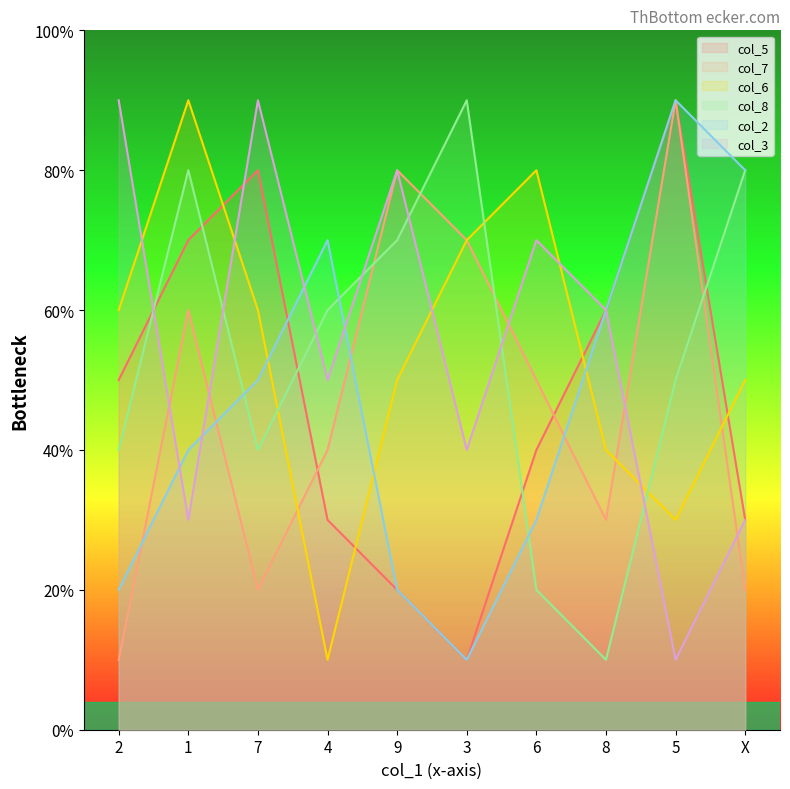

How many lines are shown in the chart?

6